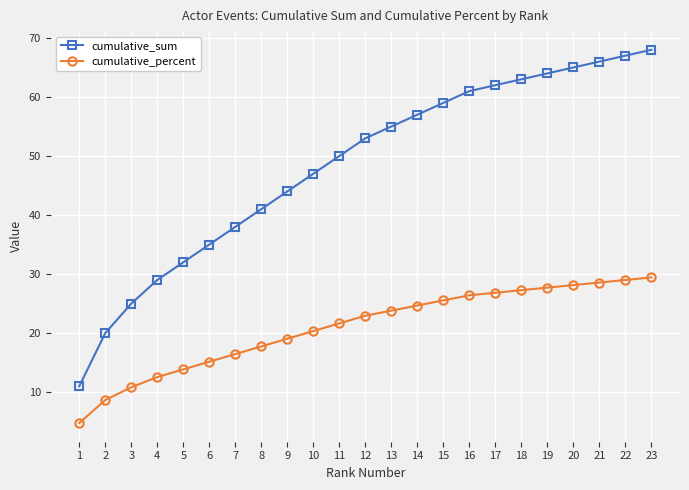

At which label is cumulative_sum closest to 39?

7